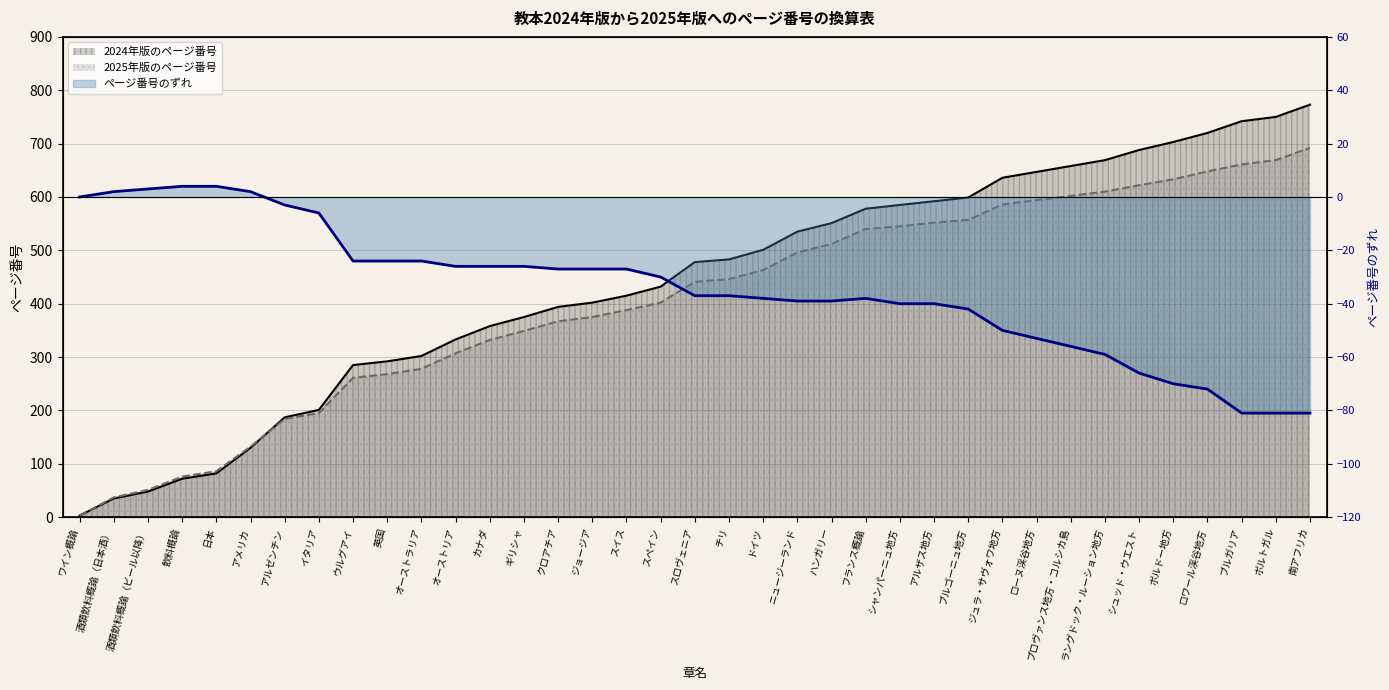

List the series in order of their peak value, highest first.

2024年版のページ番号, 2025年版のページ番号, ページ番号のずれ